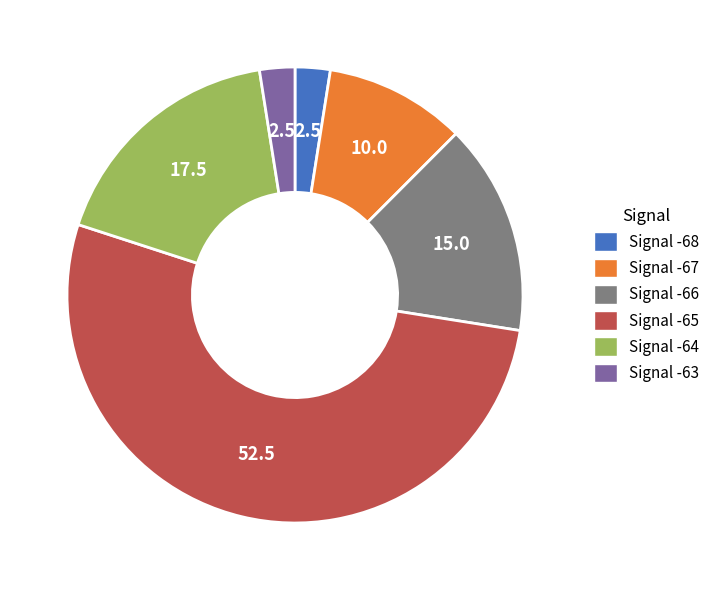

How many slices are in this pie chart?

6